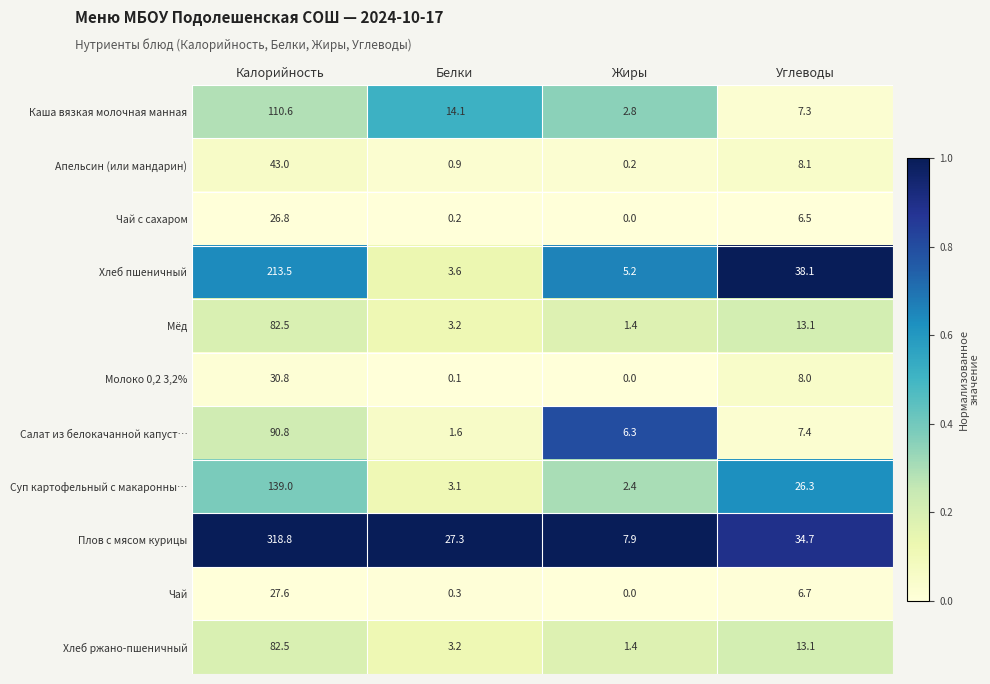

What is the sum of all Плов с мясом курицы values?

388.7